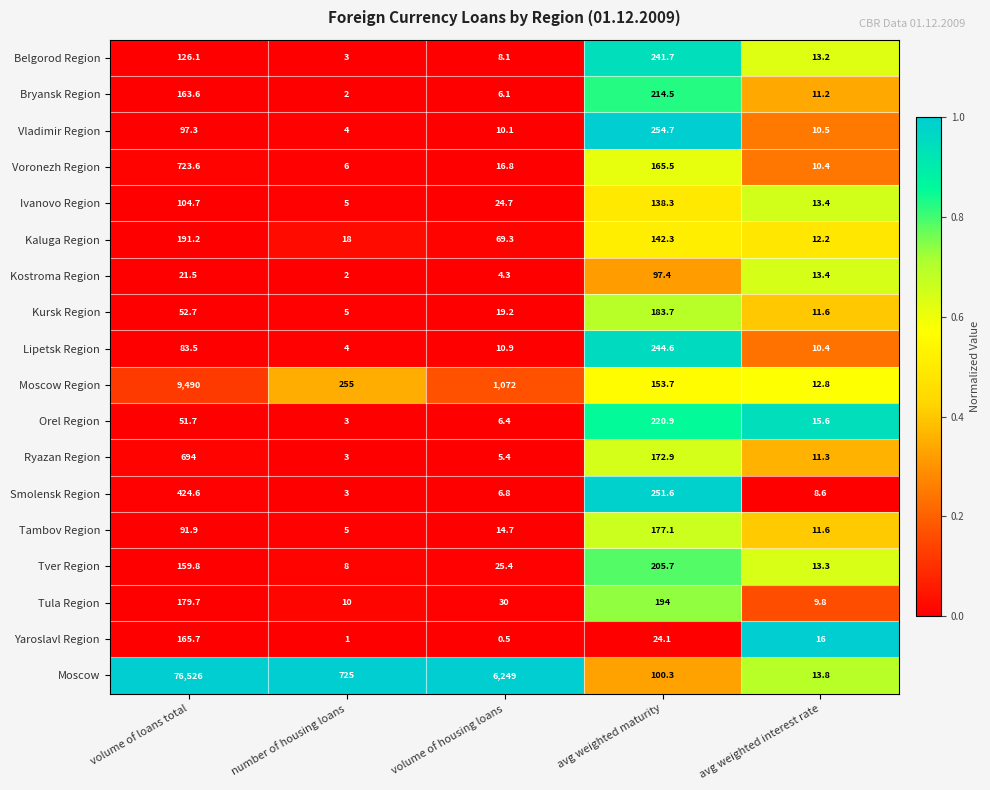

List the series in order of their peak value, lowest first.

Kostroma Region, Ivanovo Region, Yaroslavl Region, Tambov Region, Kursk Region, Kaluga Region, Tula Region, Tver Region, Bryansk Region, Orel Region, Belgorod Region, Lipetsk Region, Vladimir Region, Smolensk Region, Ryazan Region, Voronezh Region, Moscow Region, Moscow